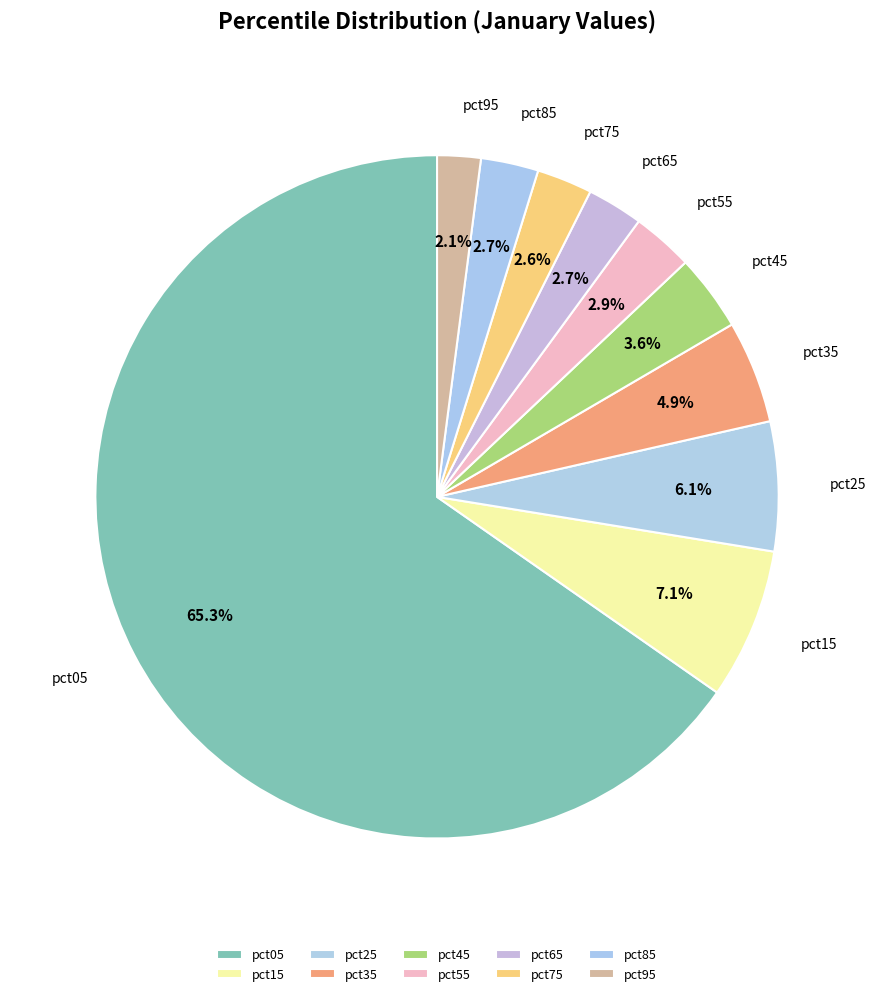

Do pct25 and pct45 together represent more than half of the pie?

No